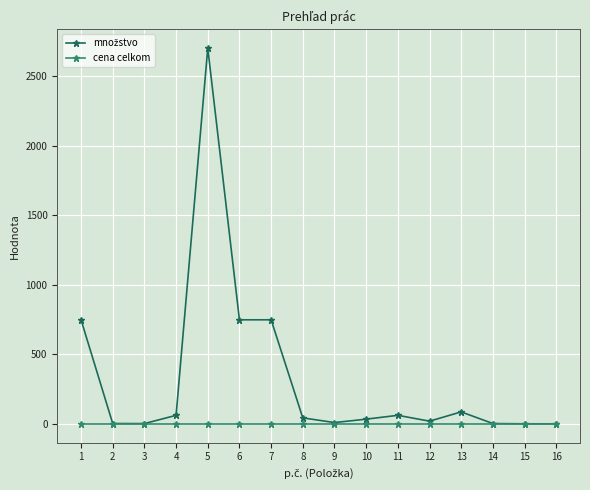

What is the greatest value displayed?

2700.0